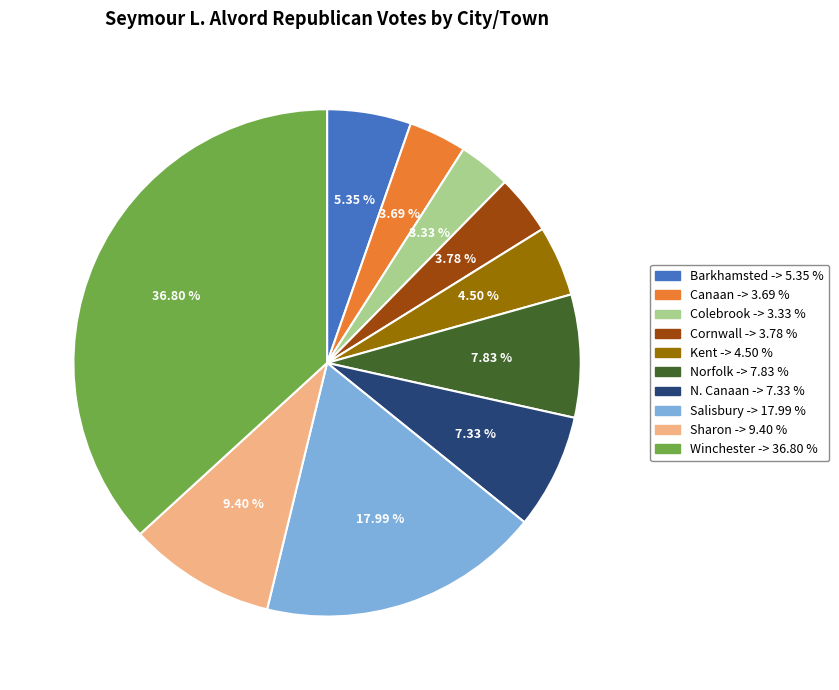

How many slices are in this pie chart?

10